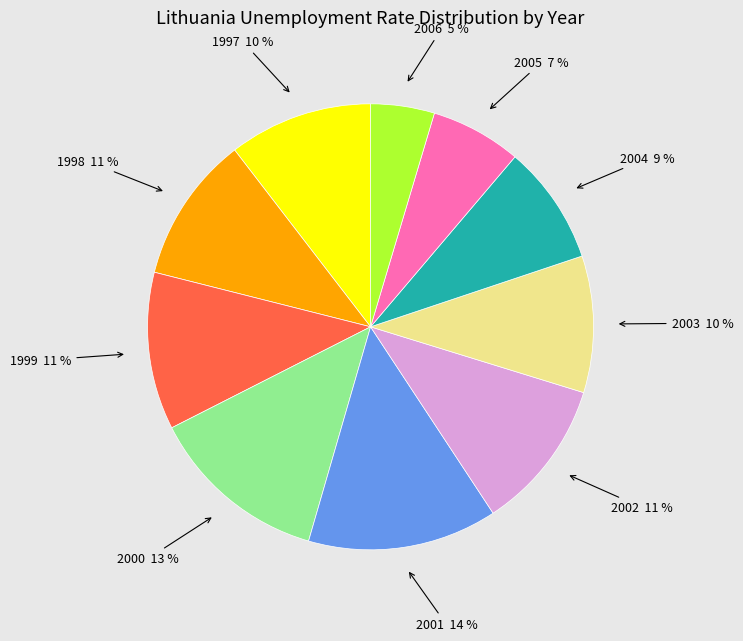

How many segments does this pie chart have?

10